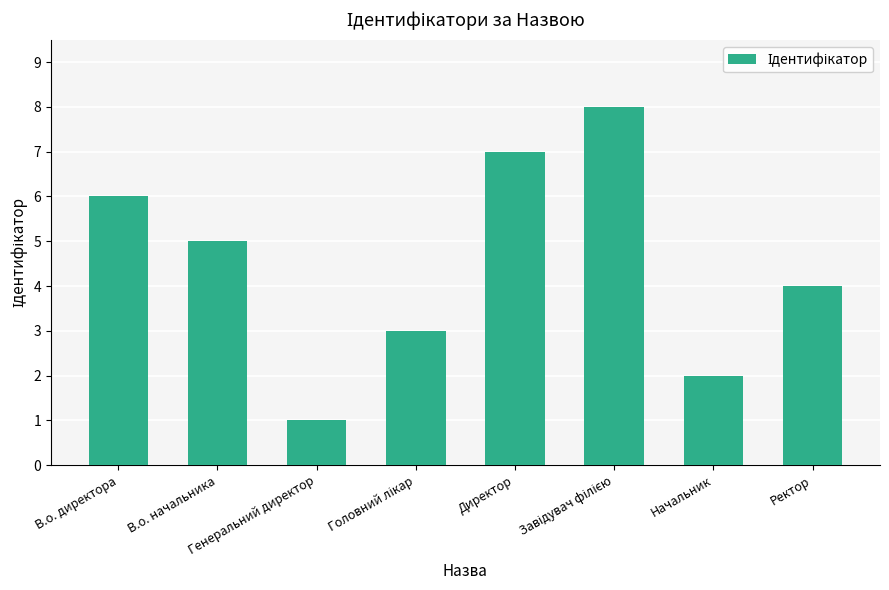

What is the value of the 5th bar from the left?

7